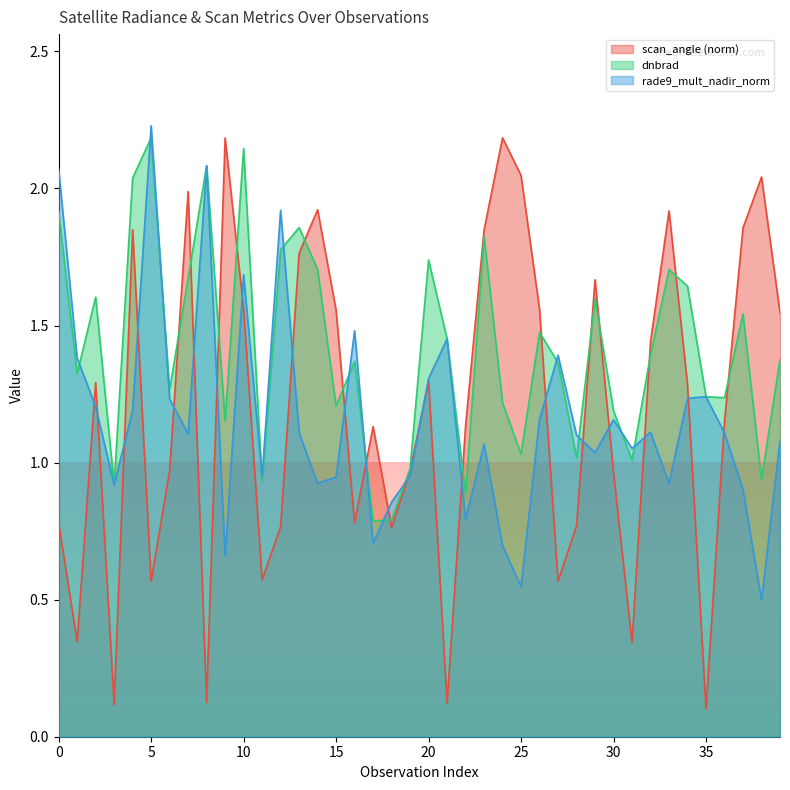

Reading left to right, extract all data points from this chart.

dnbrad: 0=1.9	1=1.3	2=1.6	3=0.9	4=2.0	5=2.2	6=1.3	7=1.7	8=2.1	9=1.2	10=2.1	11=0.9	12=1.8	13=1.9	14=1.7	15=1.2	16=1.4	17=0.8	18=0.8	19=1.0	20=1.7	21=1.5	22=0.9	23=1.8	24=1.2	25=1.0	26=1.5	27=1.4	28=1.0	29=1.6	30=1.2	31=1.0	32=1.4	33=1.7	34=1.6	35=1.2	36=1.2	37=1.5	38=0.9	39=1.4
rade9_mult_nadir_norm: 0=2.1	1=1.4	2=1.2	3=0.9	4=1.2	5=2.2	6=1.2	7=1.1	8=2.1	9=0.7	10=1.7	11=0.9	12=1.9	13=1.1	14=0.9	15=0.9	16=1.5	17=0.7	18=0.9	19=1.0	20=1.3	21=1.5	22=0.8	23=1.1	24=0.7	25=0.5	26=1.2	27=1.4	28=1.1	29=1.0	30=1.2	31=1.1	32=1.1	33=0.9	34=1.2	35=1.2	36=1.1	37=0.9	38=0.5	39=1.1
scan_angle: 0=0.8	1=0.3	2=1.3	3=0.1	4=1.8	5=0.6	6=1.0	7=2.0	8=0.1	9=2.2	10=1.6	11=0.6	12=0.8	13=1.8	14=1.9	15=1.6	16=0.8	17=1.1	18=0.8	19=1.0	20=1.3	21=0.1	22=1.1	23=1.8	24=2.2	25=2.0	26=1.6	27=0.6	28=0.8	29=1.7	30=1.0	31=0.3	32=1.4	33=1.9	34=1.3	35=0.1	36=1.2	37=1.9	38=2.0	39=1.5